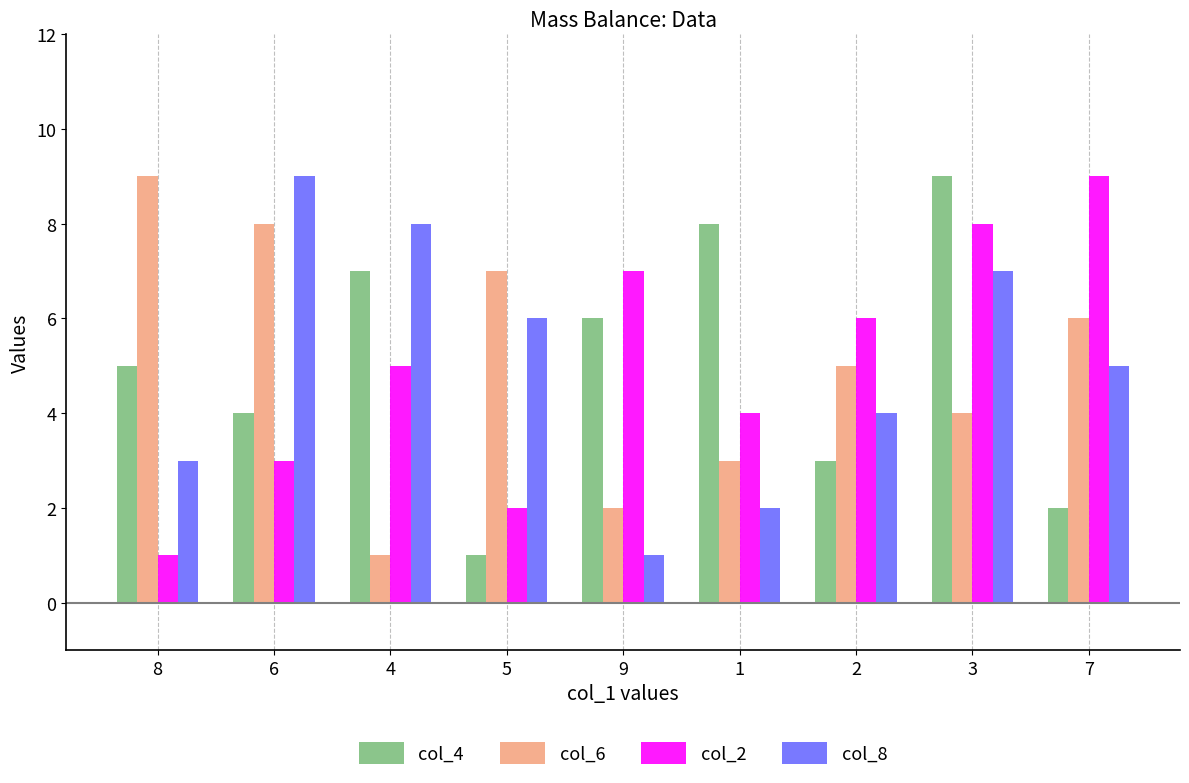

What is the total value across all series at 9?

16